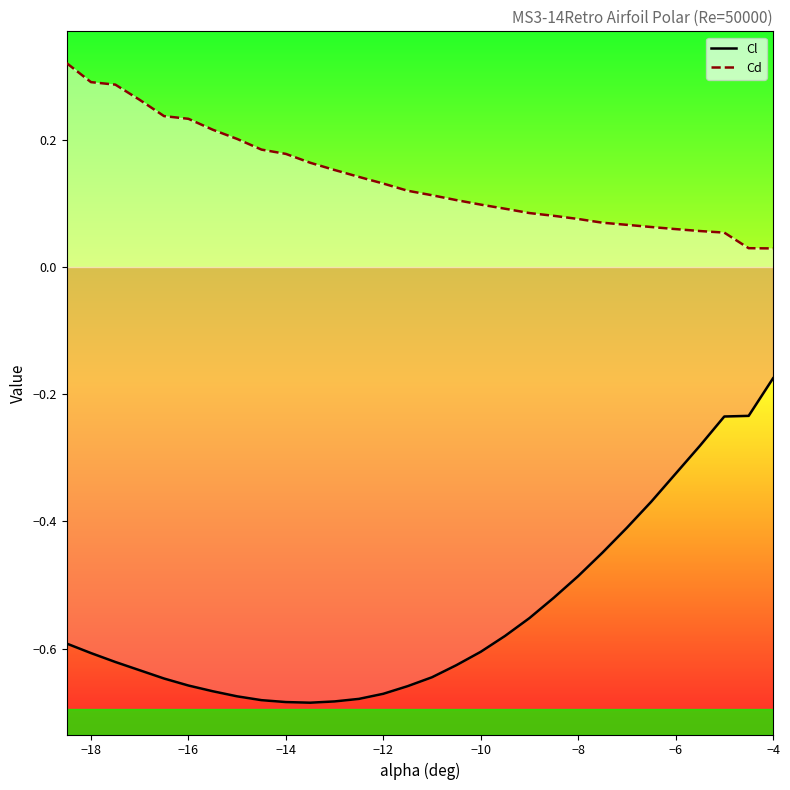

List the series in order of their overall mean, highest first.

Cd, Cl